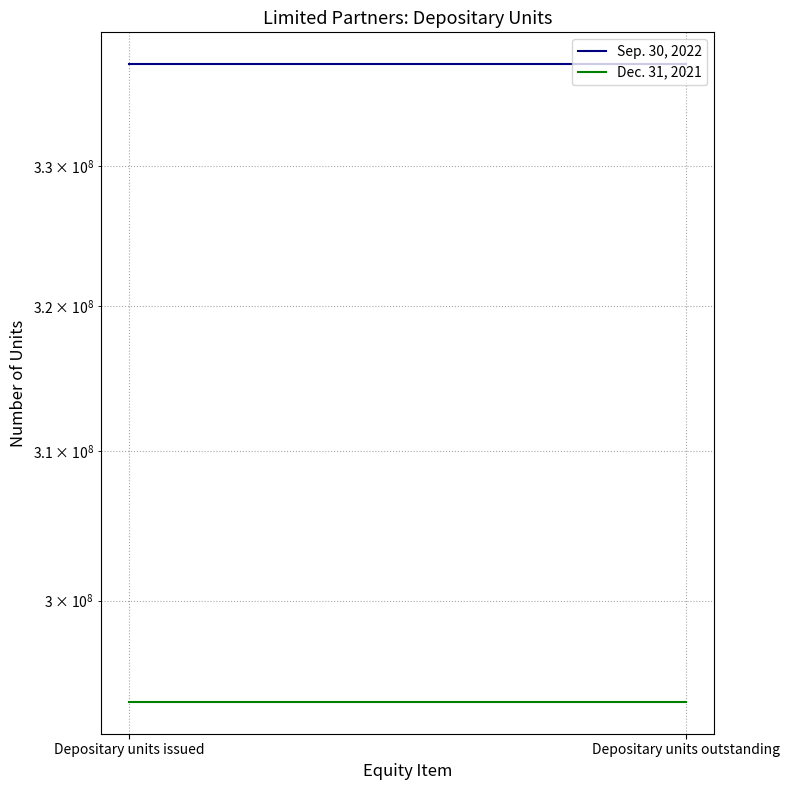

True or false: Dec. 31, 2021 has a value of 293403243 at Depositary units issued.

True